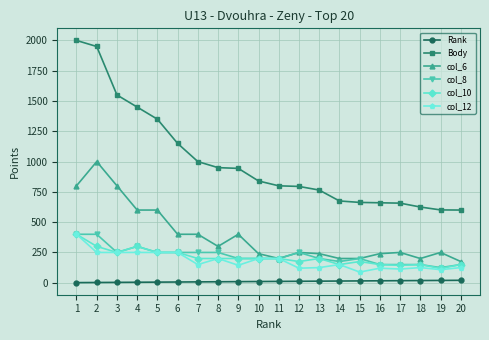

Which category has the lowest value in the col_6 series?

20